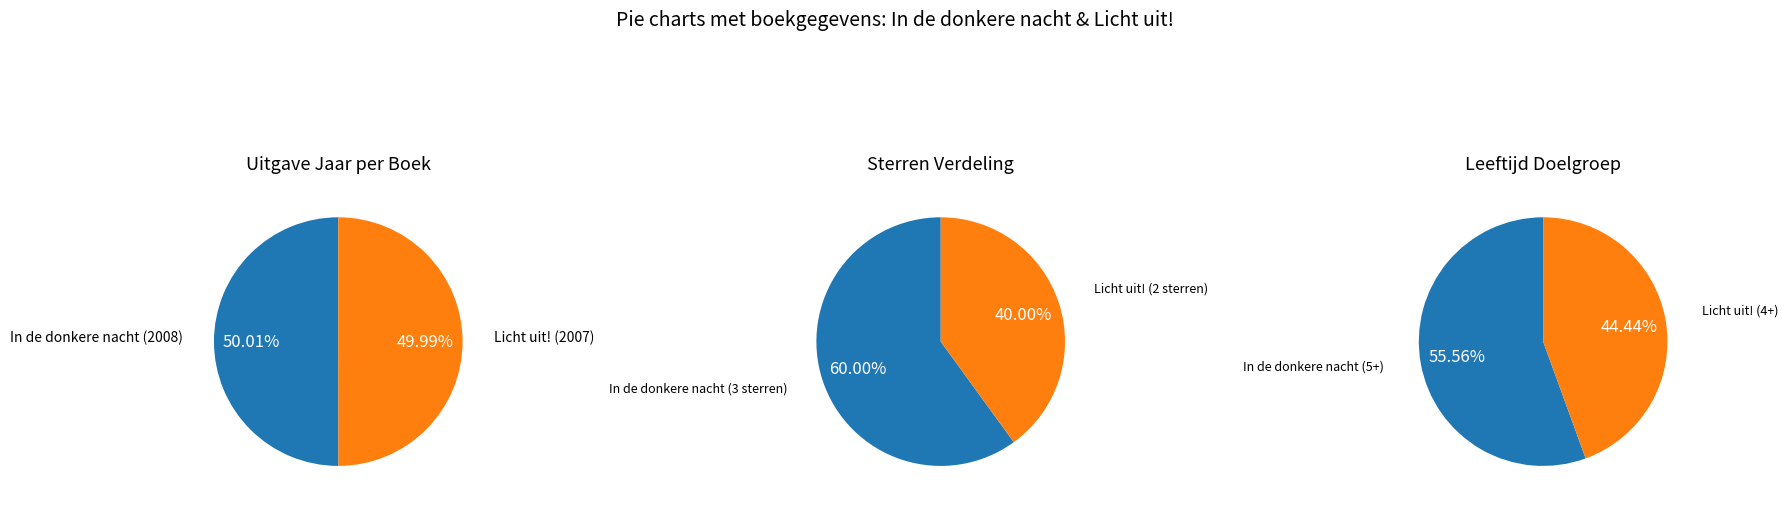

Which category has the smallest portion of the pie?

Licht uit!